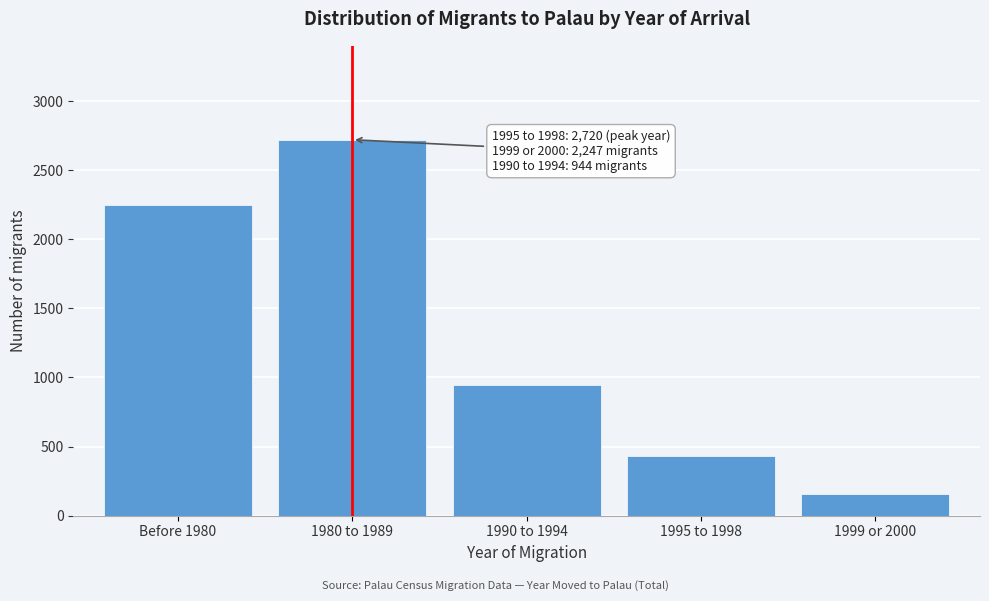

Reading left to right, what are all the values shown in this chart?

Before 1980=2247	1980 to 1989=2720	1990 to 1994=944	1995 to 1998=434	1999 or 2000=153